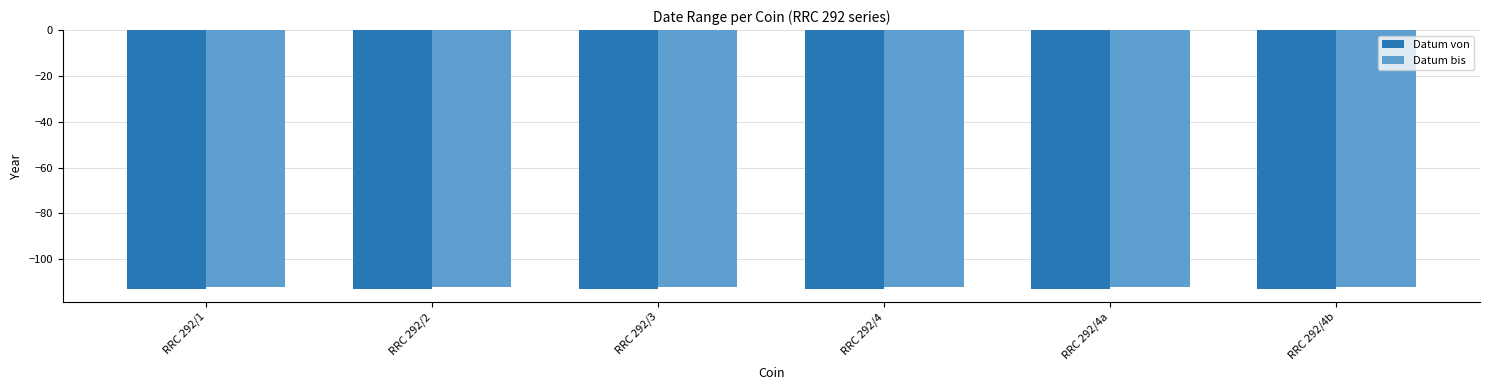

What is the sum of the Datum von values at RRC 292/4b and RRC 292/2?

-226